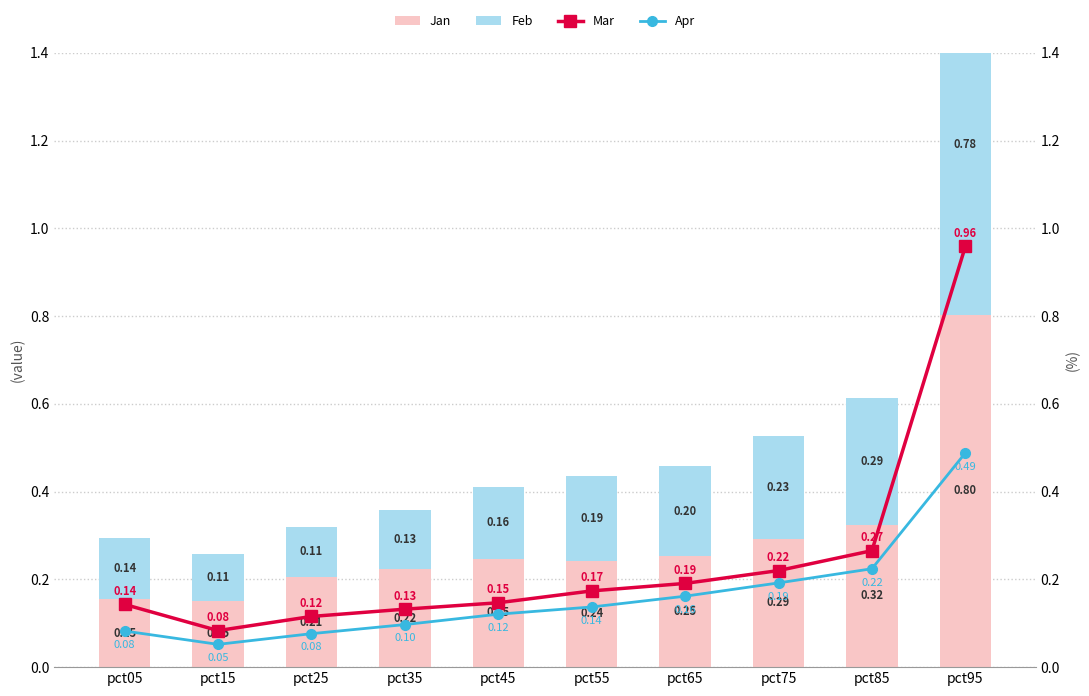

Count the number of data series in this chart.

4